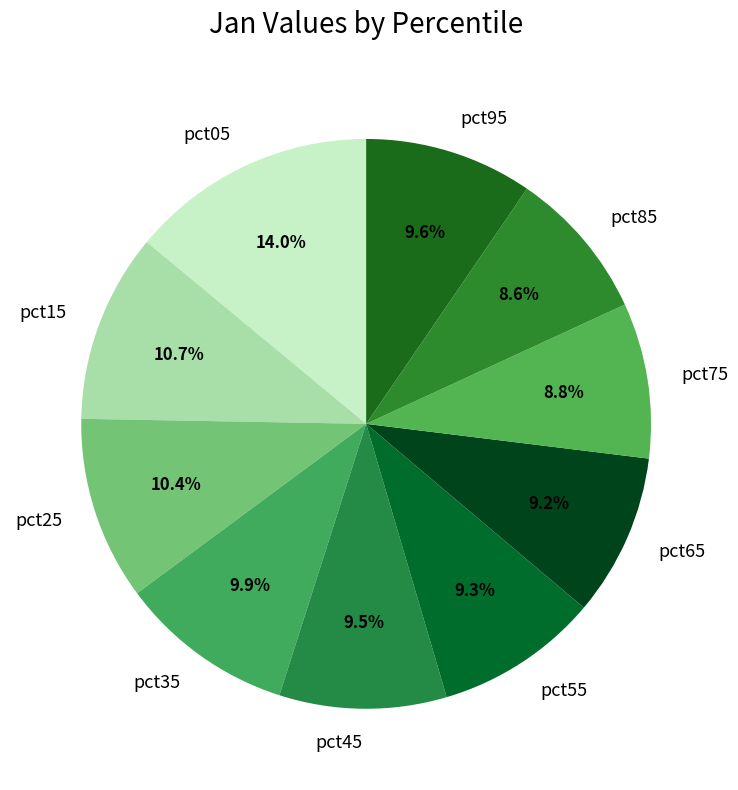

Which has a higher value, pct05 or pct65?

pct05